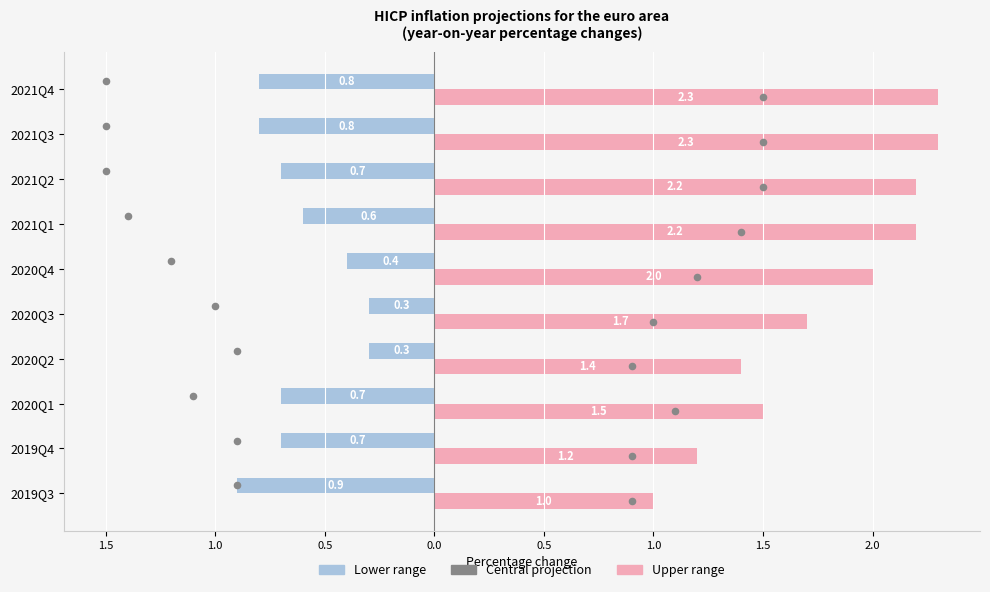

Which series has the widest spread of Y values?

Upper range